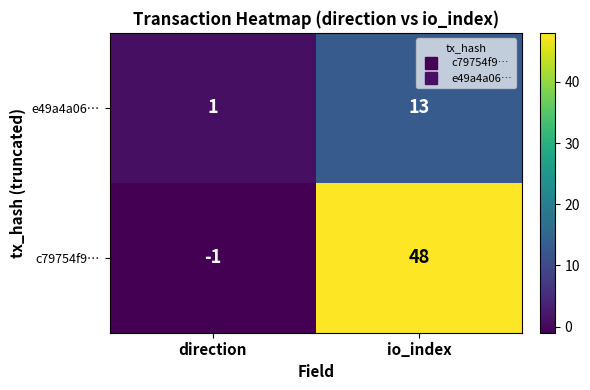

How many distinct data groups are displayed?

2